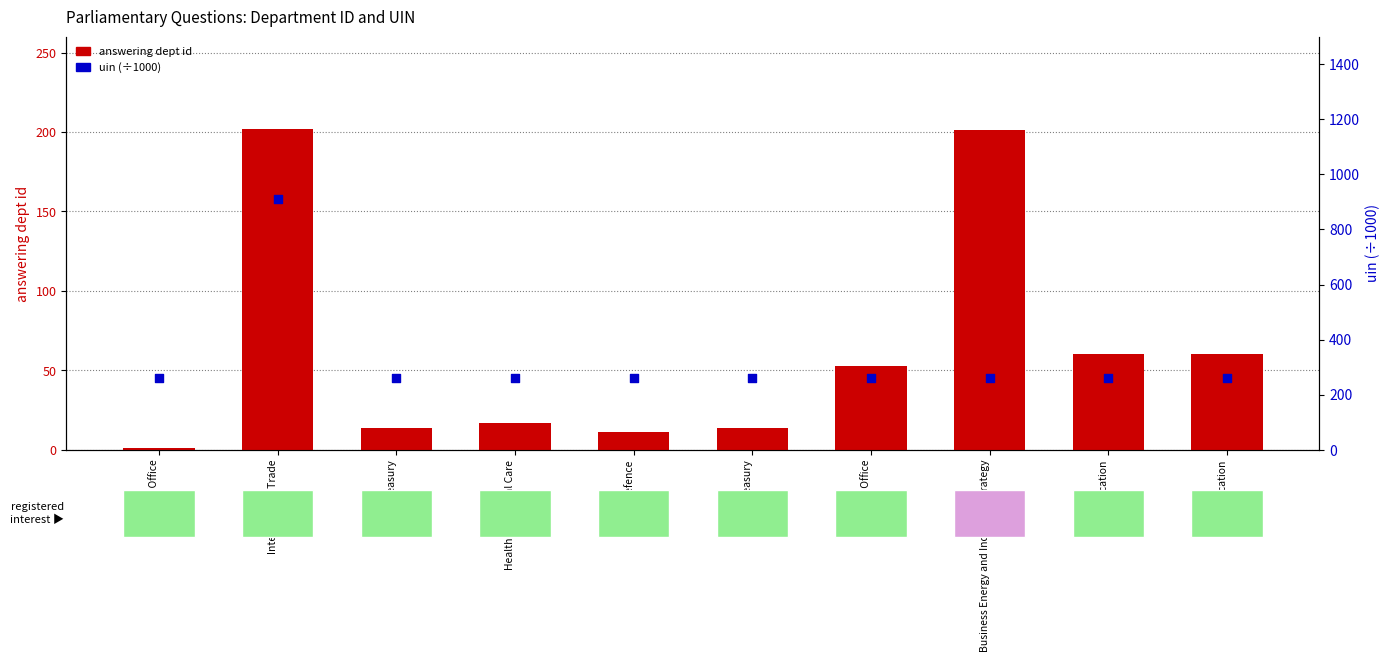

Is the value of answering dept id at Education greater than the value of uin (÷1000) at Defence?

No